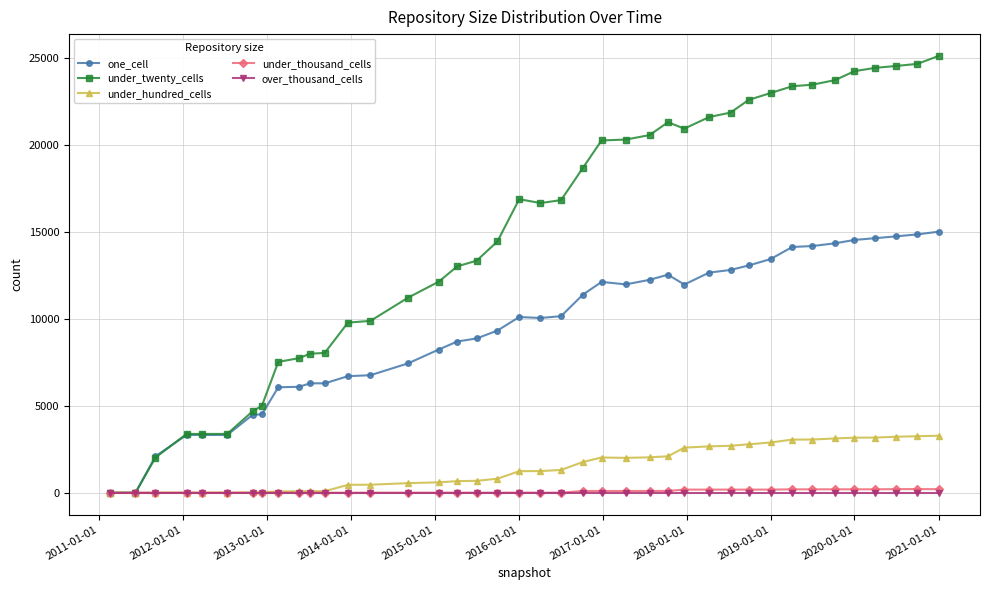

Is this an area chart (filled region under the line)?

No